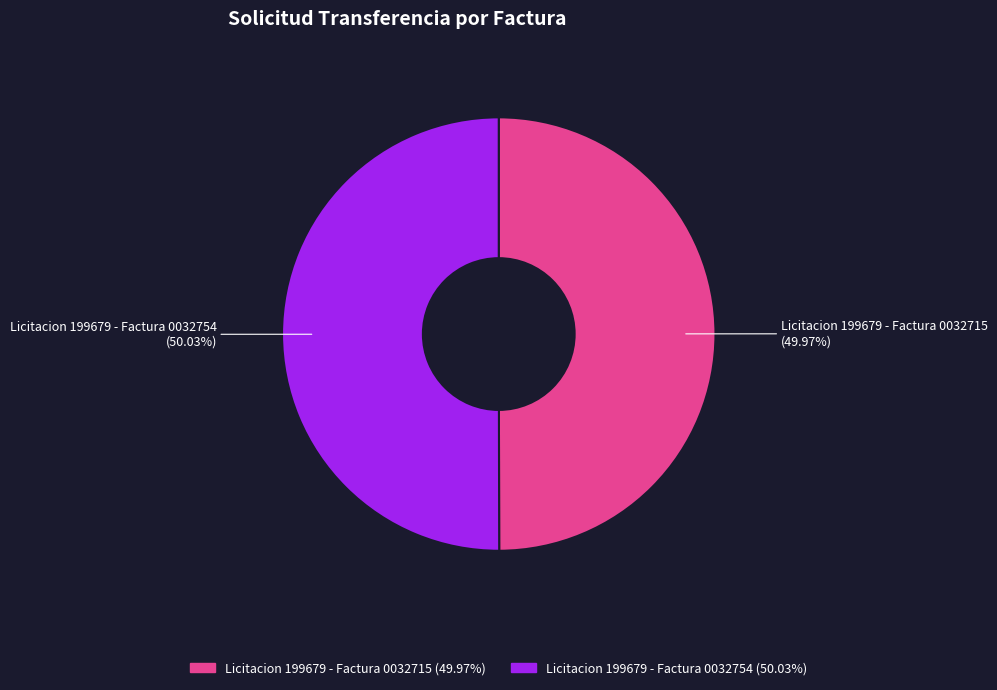

True or false: Licitacion 199679 - Factura 0032715 accounts for 44% of the total.

False